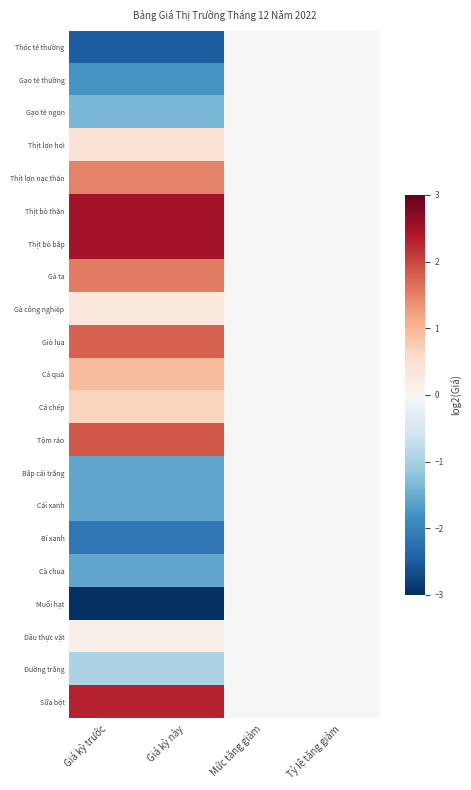

What is the greatest value displayed?

2.5